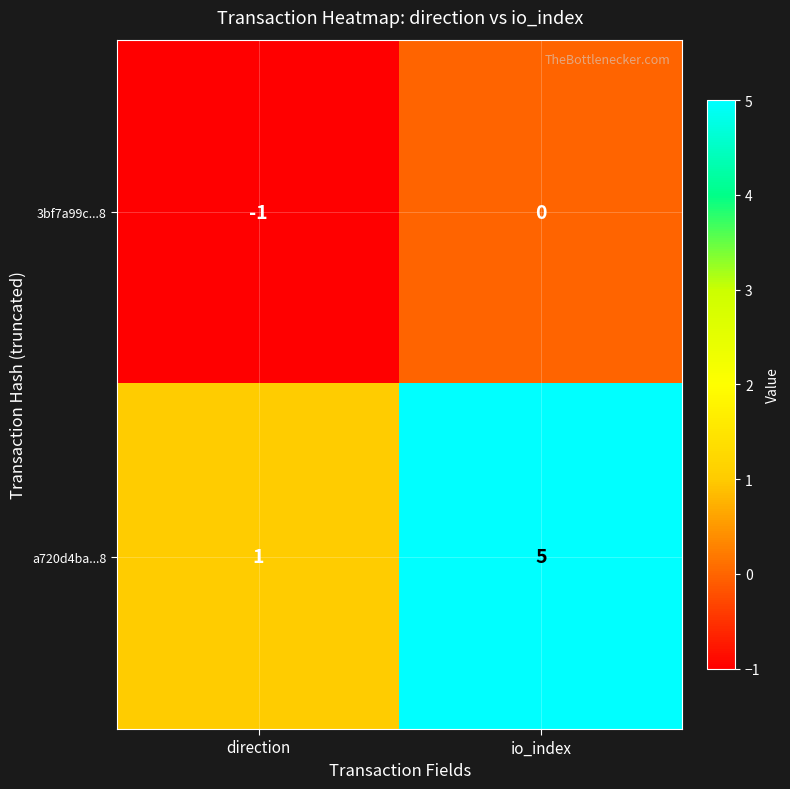

Rank the series at direction from highest to lowest value.

a720d4ba...8, 3bf7a99c...8